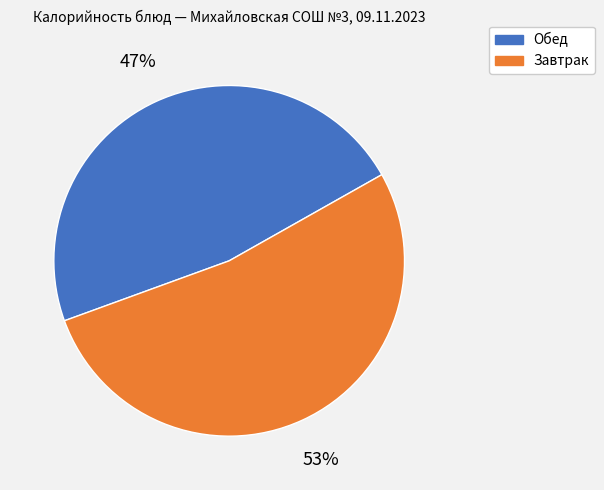

To the nearest percent, what is the average slice percentage?

50%